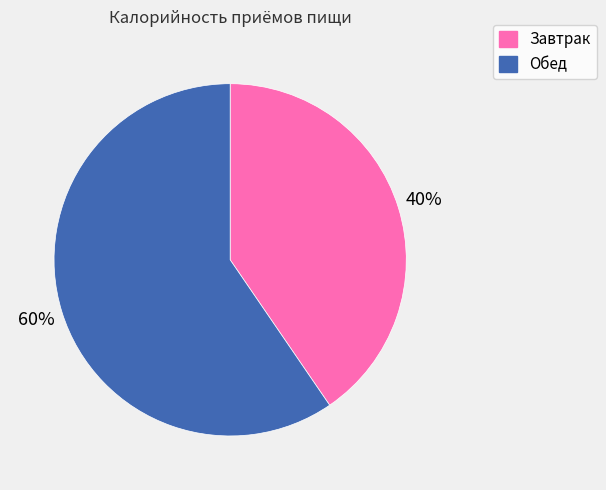

What is the largest slice in the pie chart?

Обед